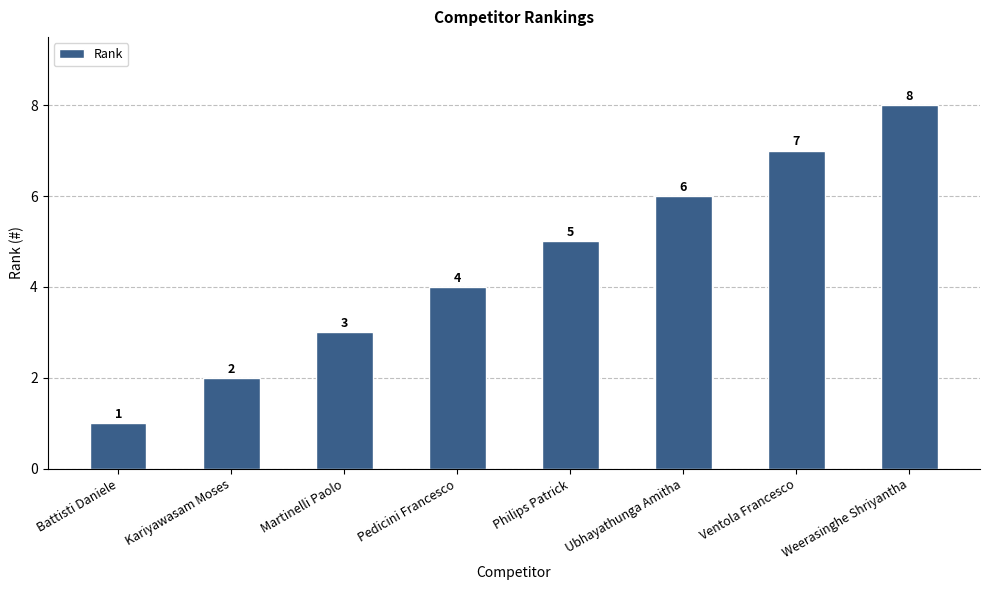

Count the number of data series in this chart.

1